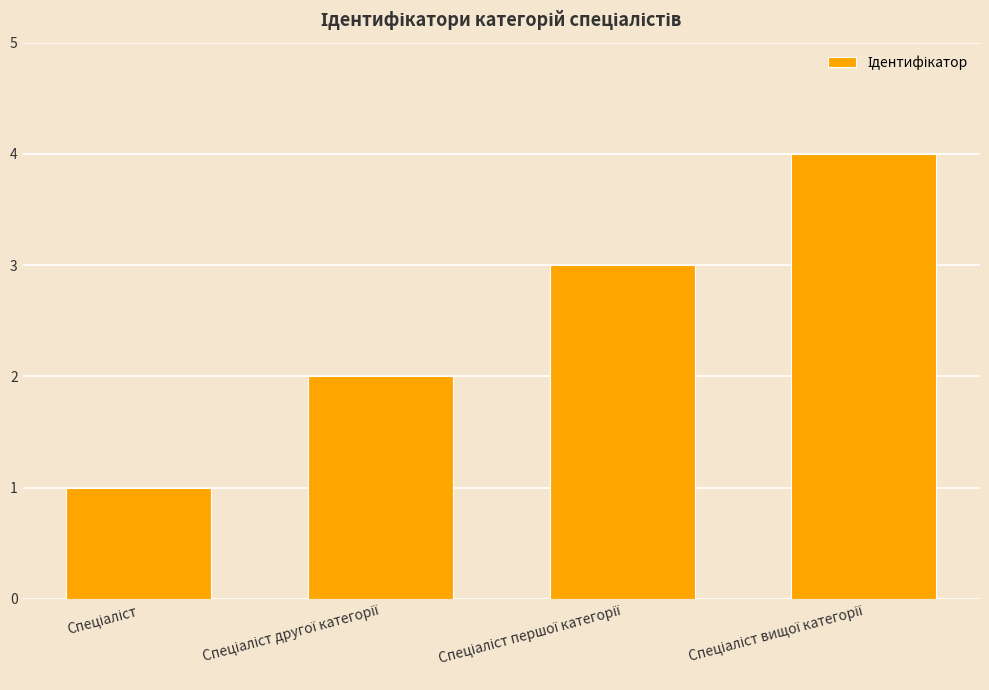

What is the difference between the maximum and minimum values?

3